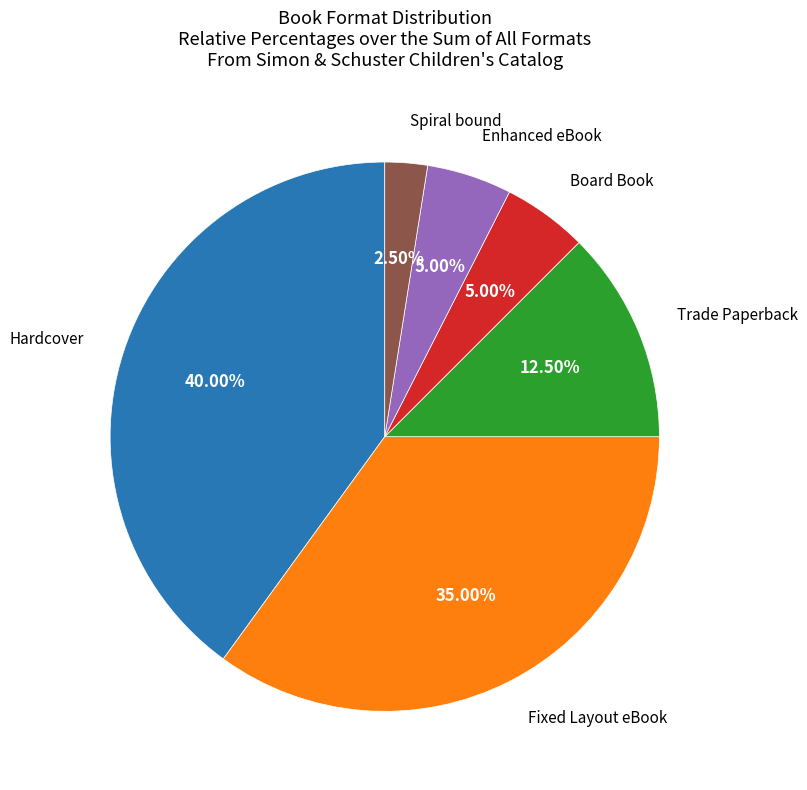

How many slices are in this pie chart?

6